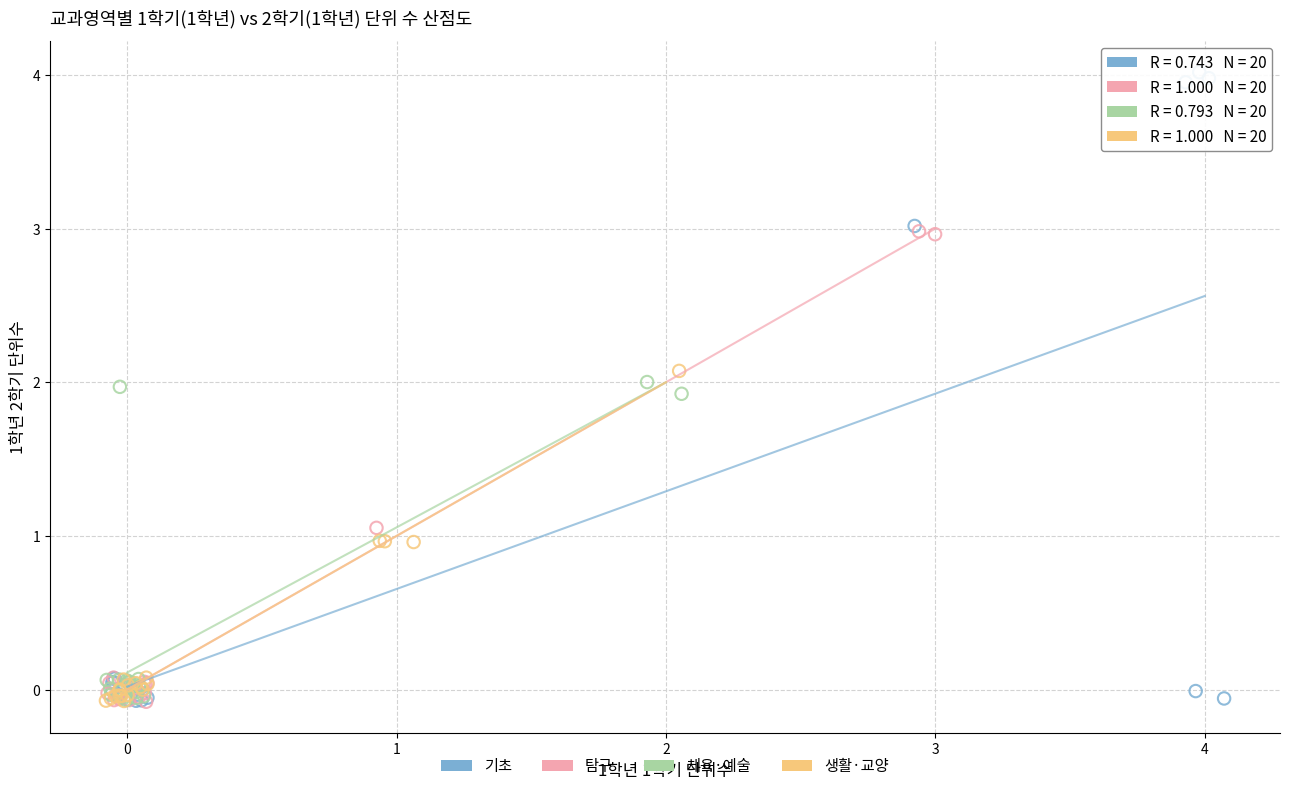

Which series contains the highest Y value?

기초